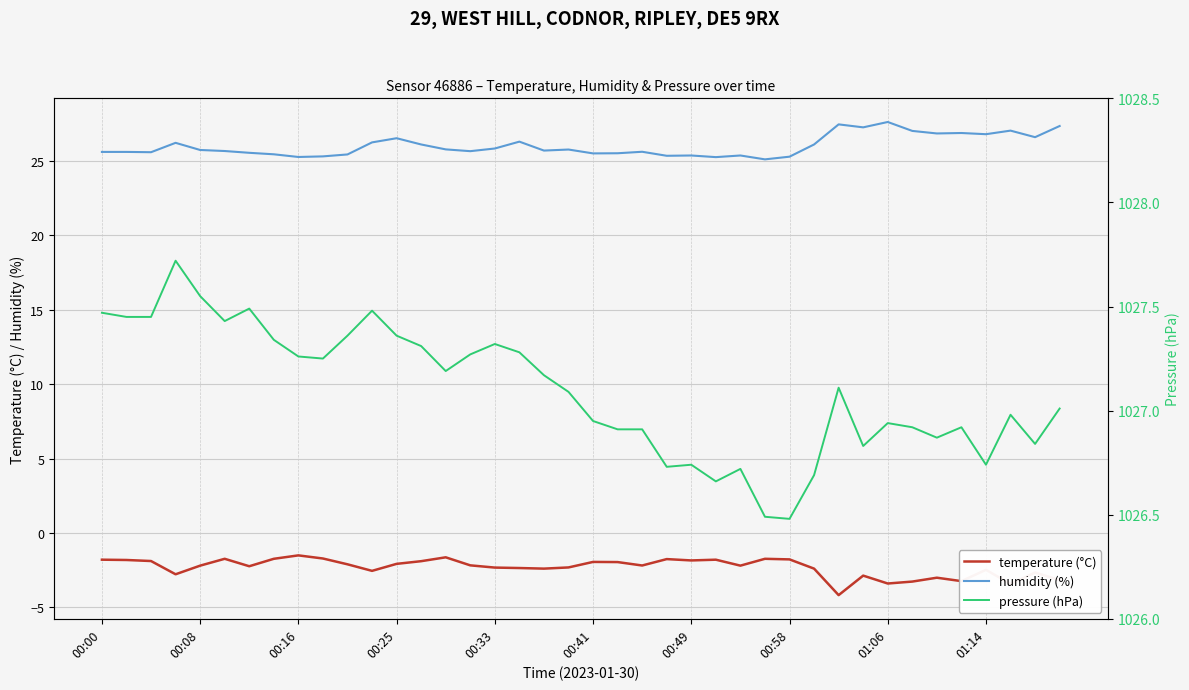

In pressure (hPa), how many points are higher than both neighbors (excluding endpoints)?

10